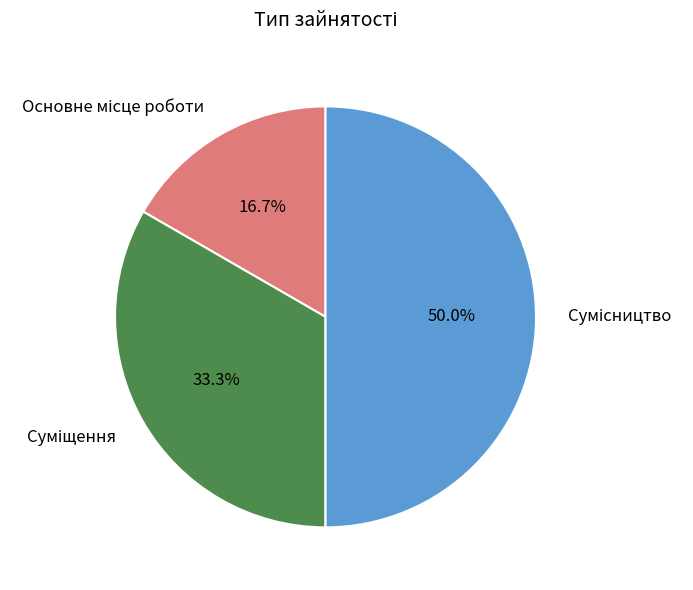

Count the number of slices in the pie.

3